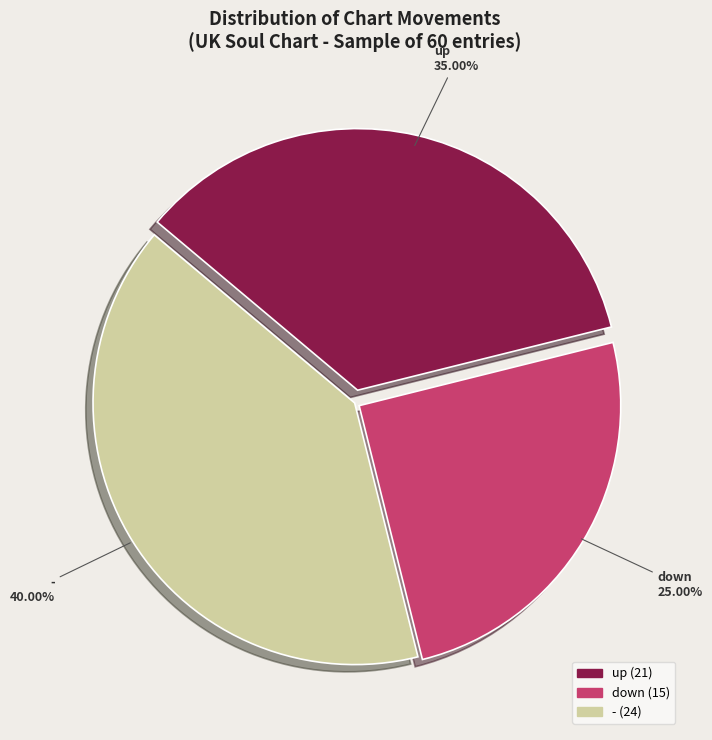

Is there any slice that represents more than half of the pie?

No